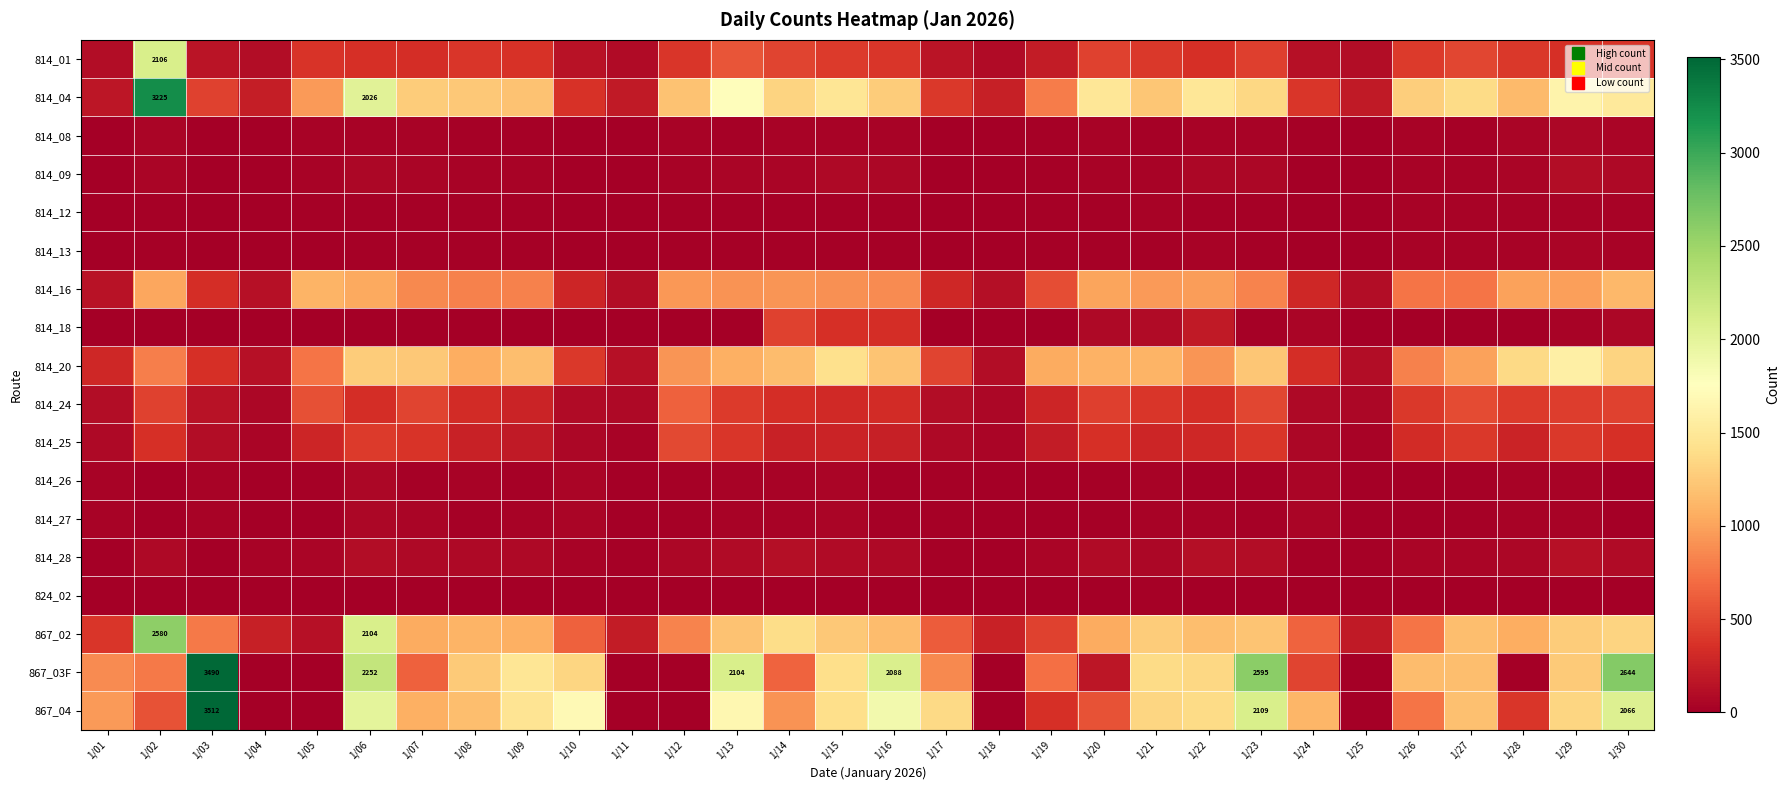

At which category is the sum across all series the highest?

1/06